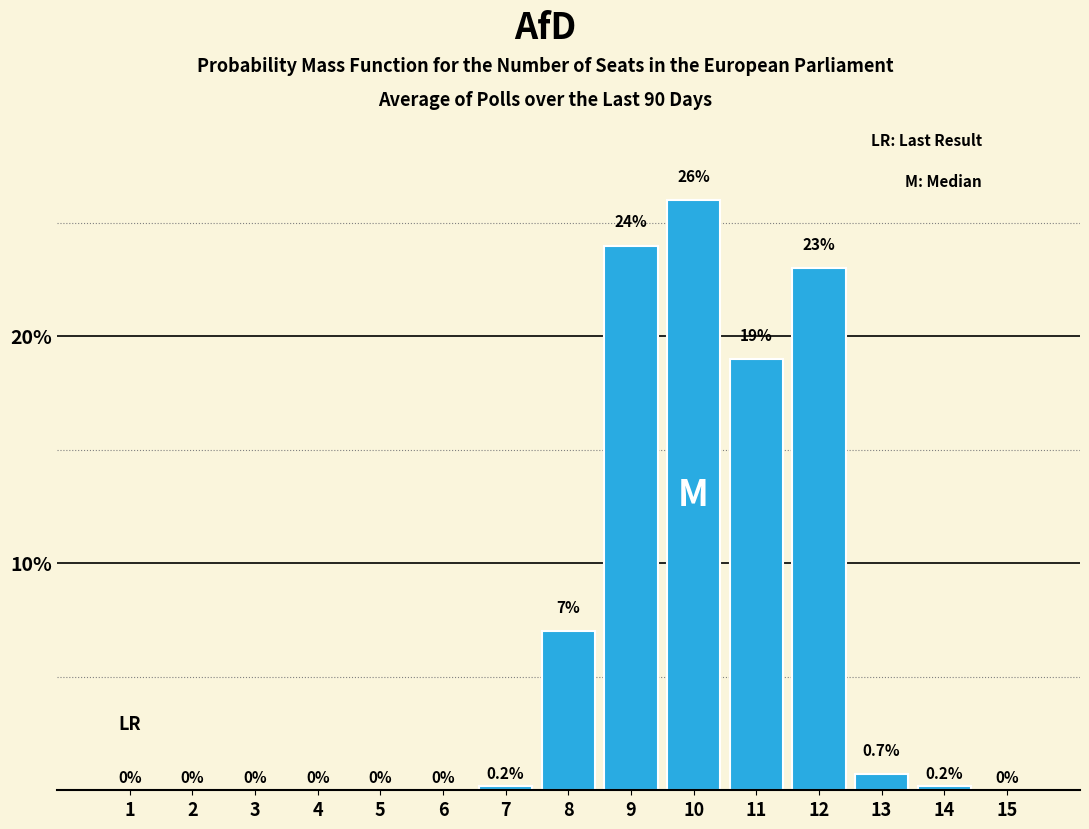

Reading left to right, list all the values displayed in this chart.

1=0.0	2=0.0	3=0.0	4=0.0	5=0.0	6=0.0	7=0.2	8=7.0	9=24.0	10=26.0	11=19.0	12=23.0	13=0.7	14=0.2	15=0.0